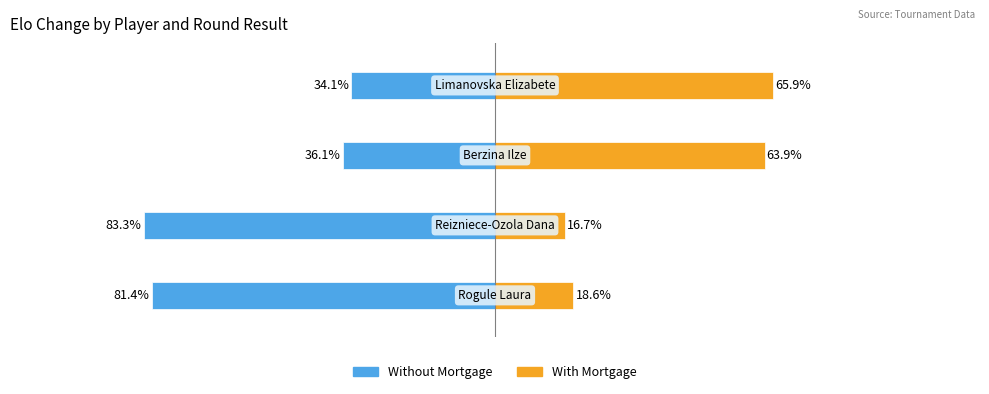

How many bars are there in each group?

2